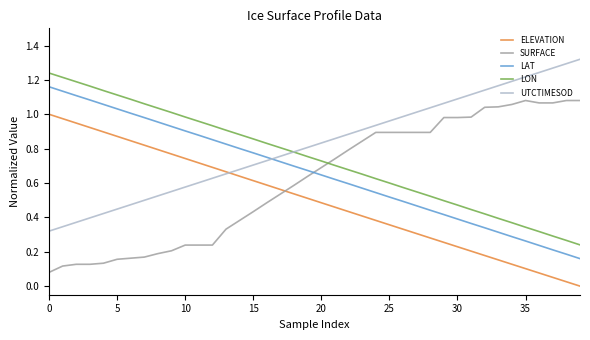

Which series has the largest total across all categories?

UTCTIMESOD